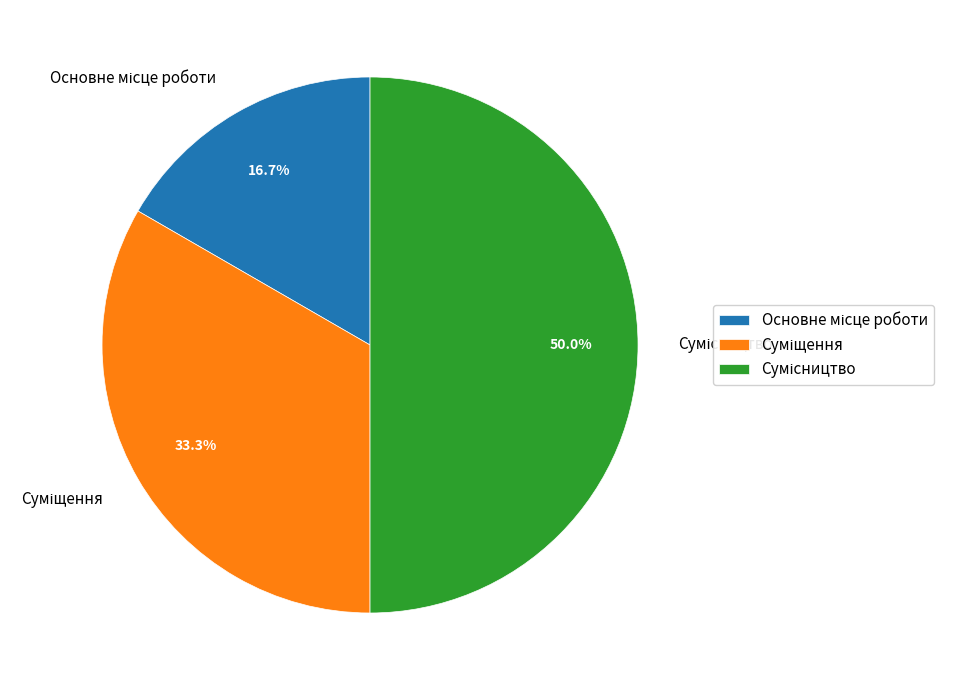

To the nearest percent, what percentage of the pie is Основне місце роботи?

17%